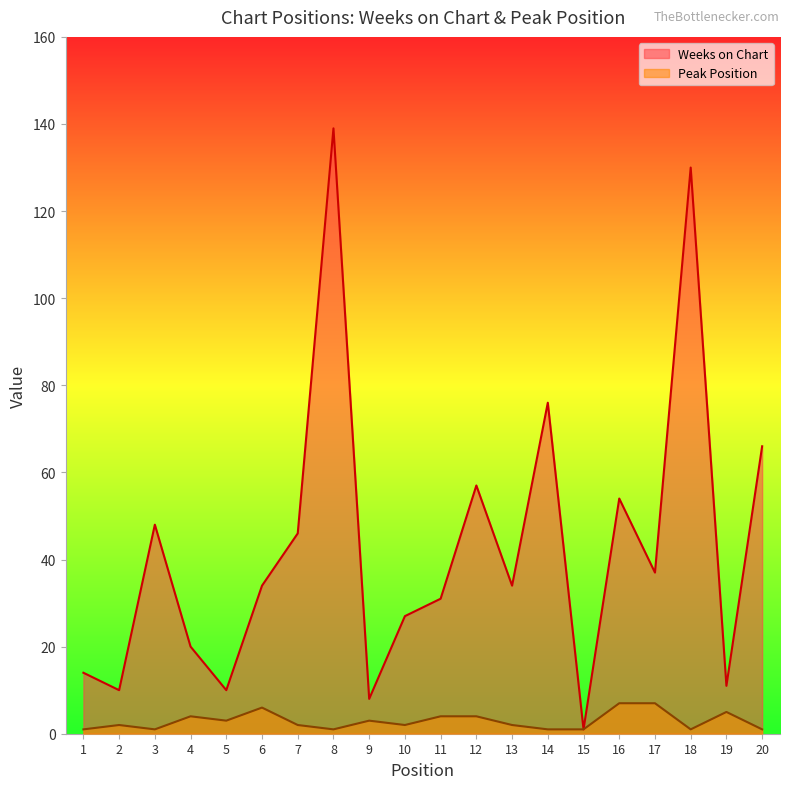

Reading left to right, what are all the values shown in this chart?

Weeks on Chart: 14	10	48	20	10	34	46	139	8	27	31	57	34	76	1	54	37	130	11	66
Peak Position: 1	2	1	4	3	6	2	1	3	2	4	4	2	1	1	7	7	1	5	1